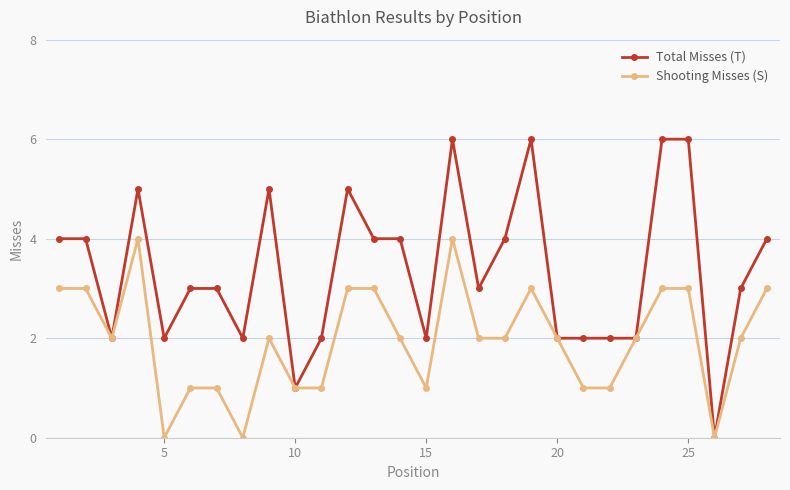

Which series has the widest spread of values?

Total Misses (T)